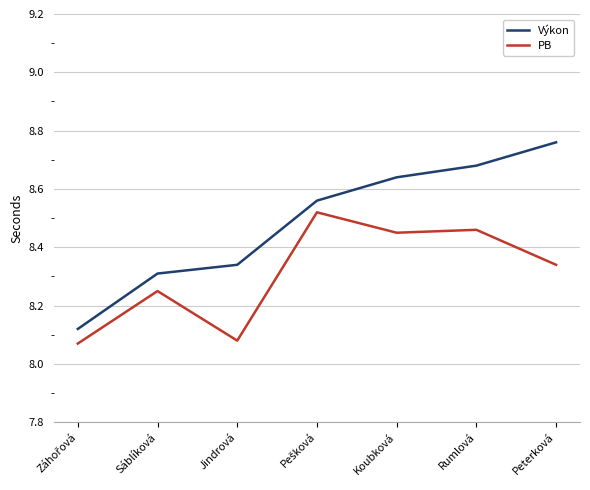

True or false: Výkon has more than 1 points higher than both neighbors.

False